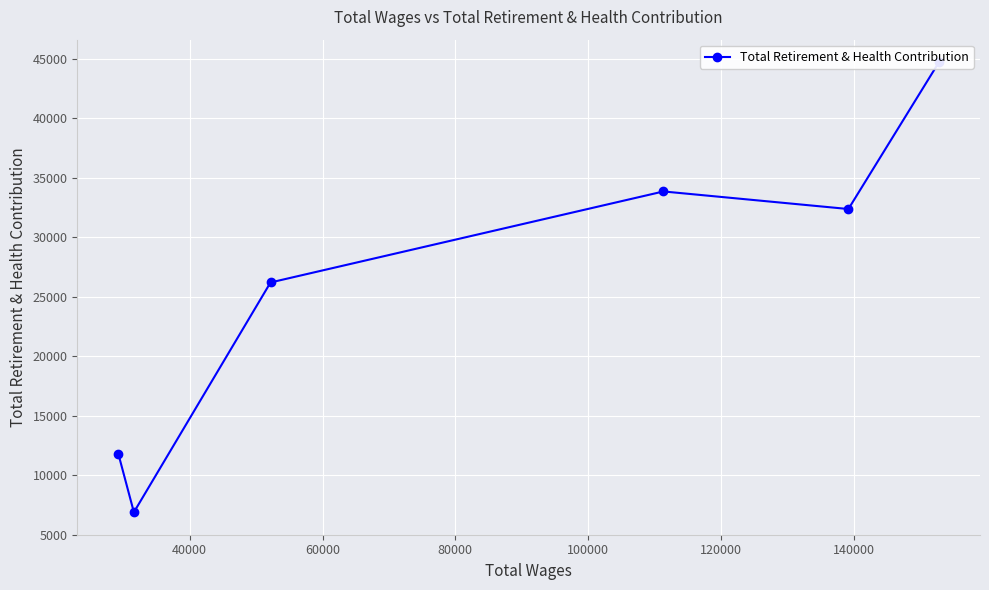

What is the smallest value displayed?

6880